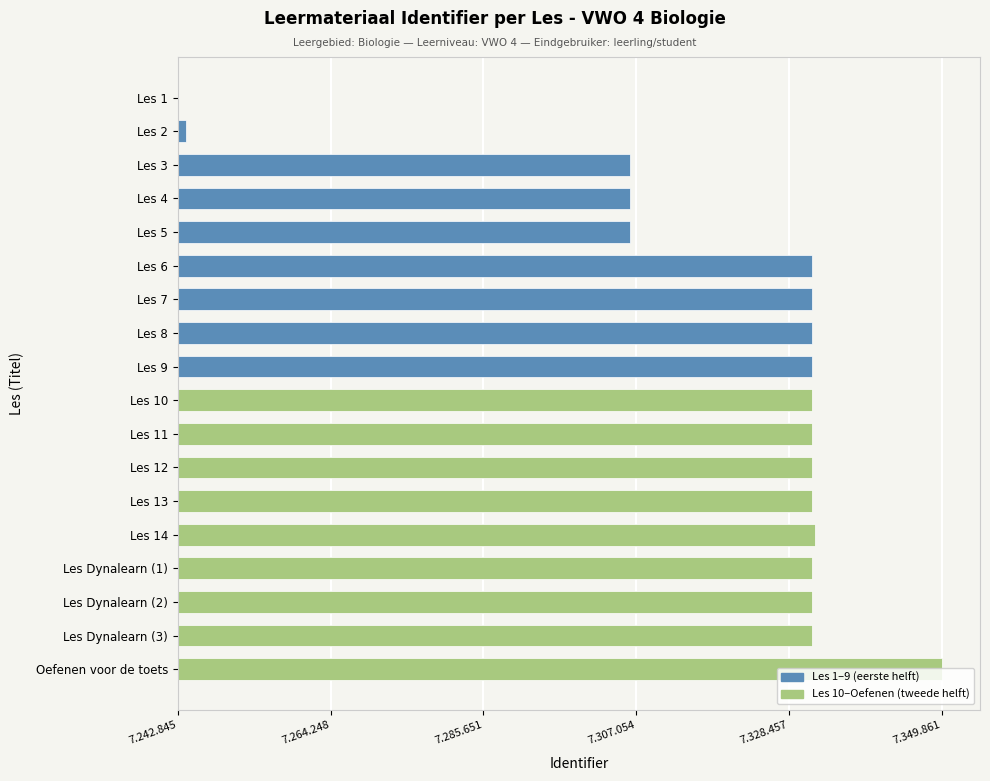

At which category does the chart reach its peak across all series?

Oefenen voor de toets